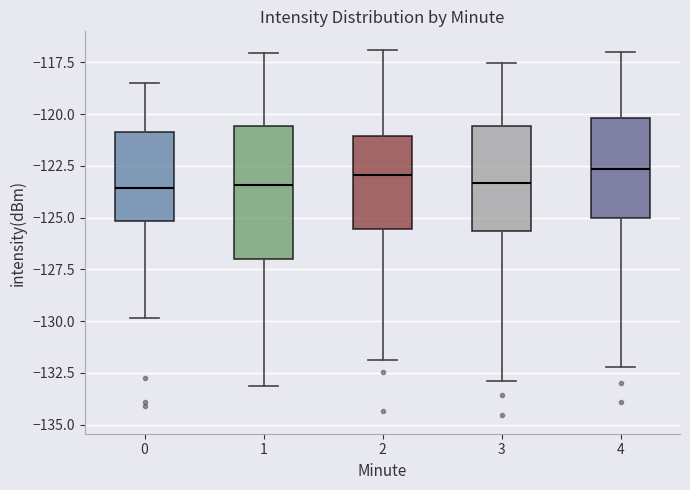

Which box is the tallest, from its lower edge to its upper edge?

1